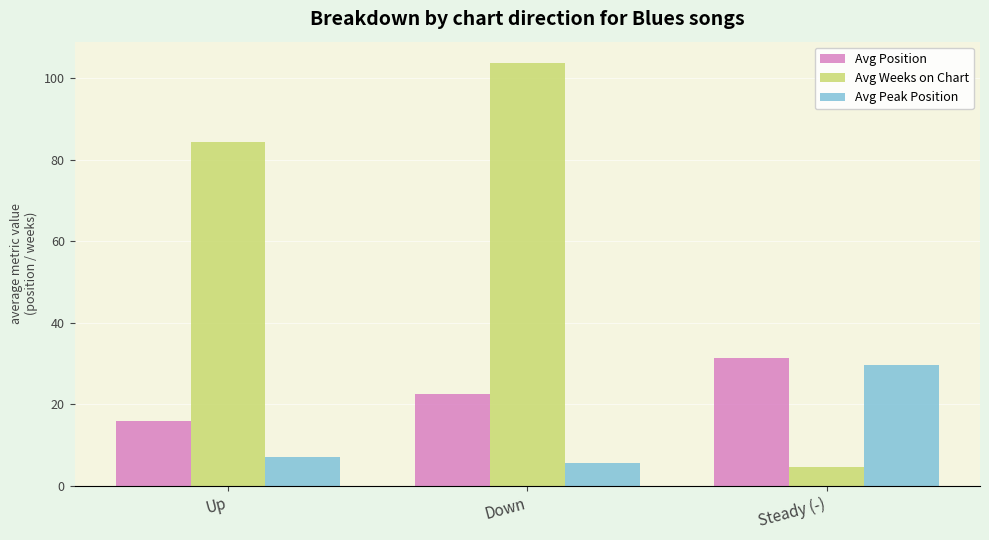

Rank the series by their maximum value, from lowest to highest.

Avg Peak Position, Avg Position, Avg Weeks on Chart